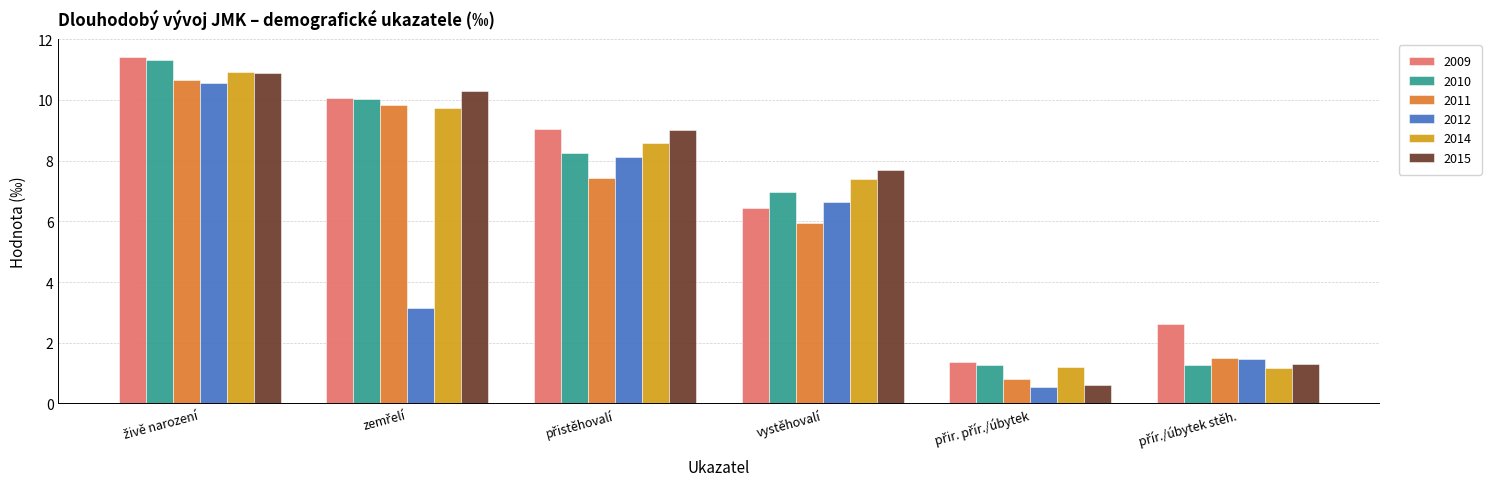

What is the lowest value of the 2011 series?

0.8